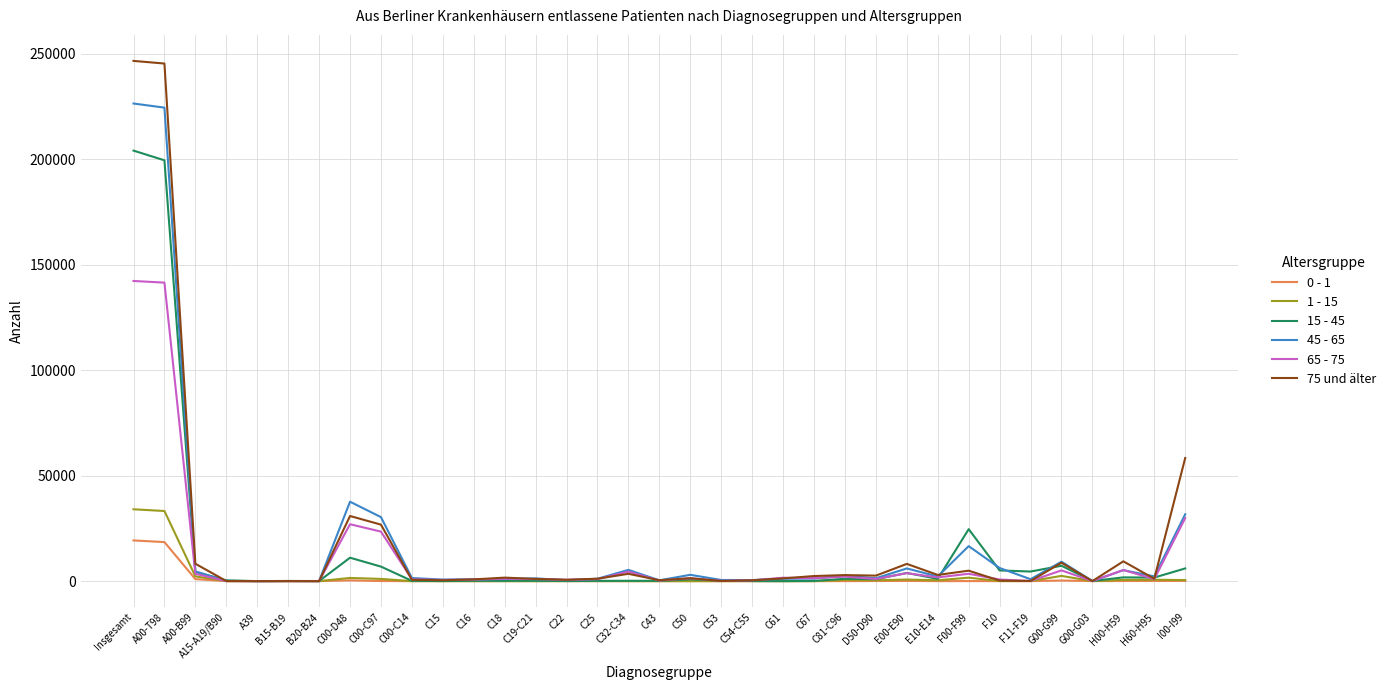

What is the difference between the maximum and minimum values in the 75 und älter series?

246608